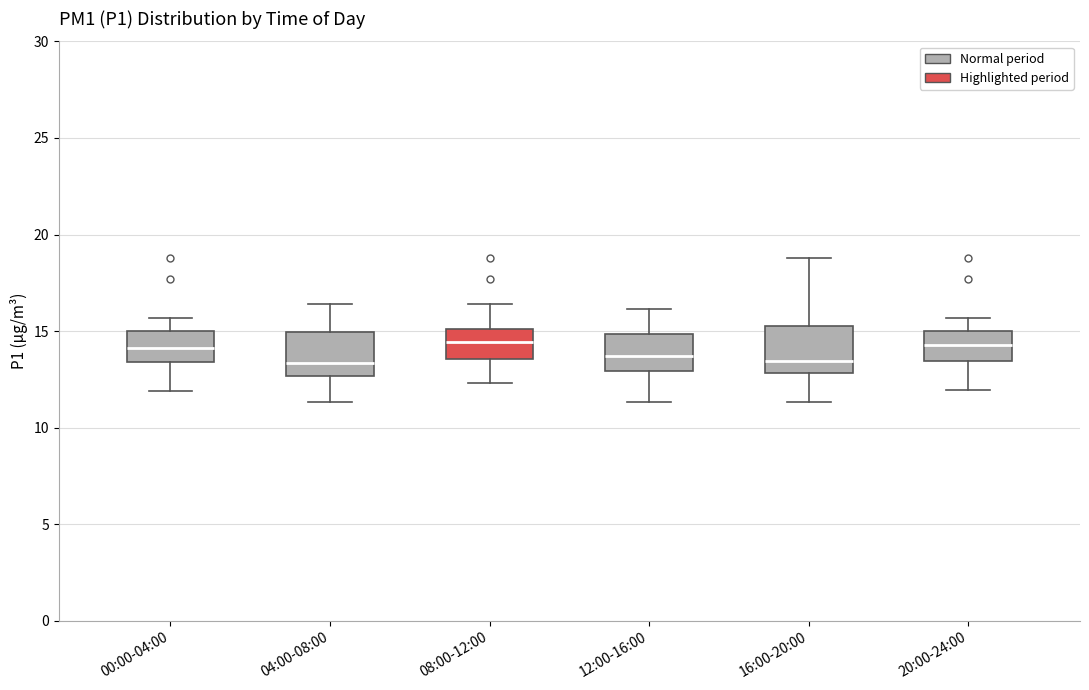

Where is the lower edge of the box for 04:00-08:00 on the y-axis? The values are not printed on the chart, so give them approximately, as read against the axis.

12.5